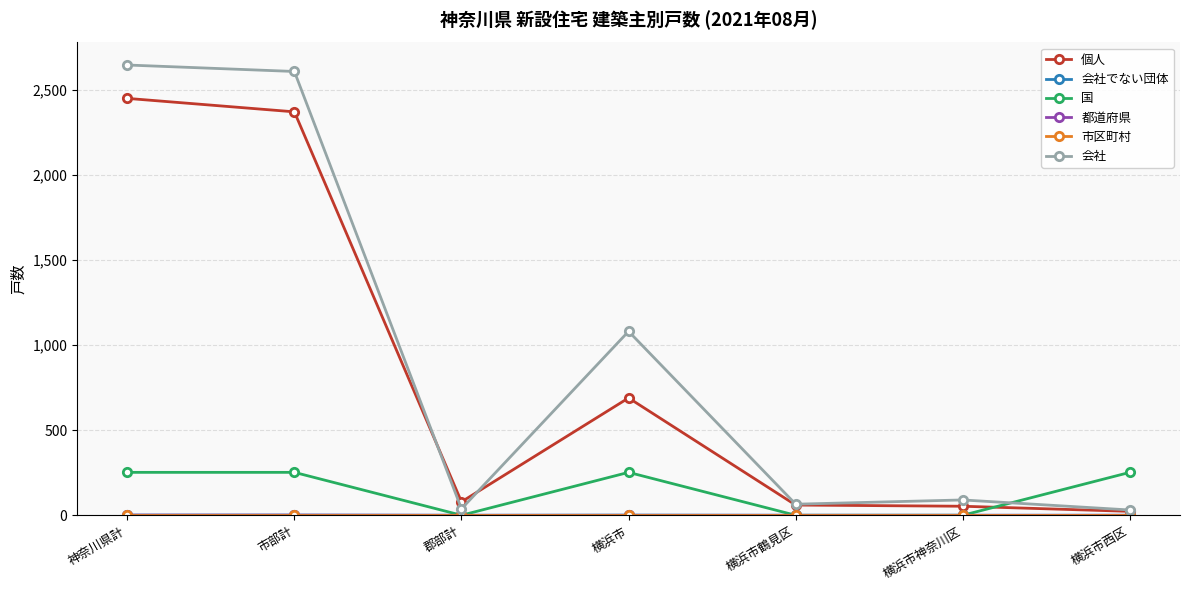

Which series ends up on top after the final intersection of 国 and 会社?

国